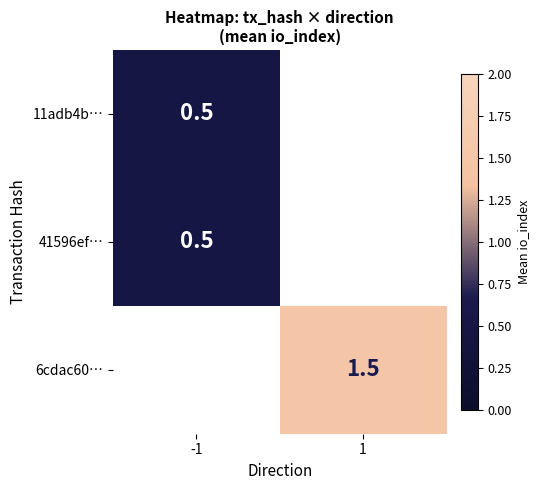

Count the number of categories in the chart.

2